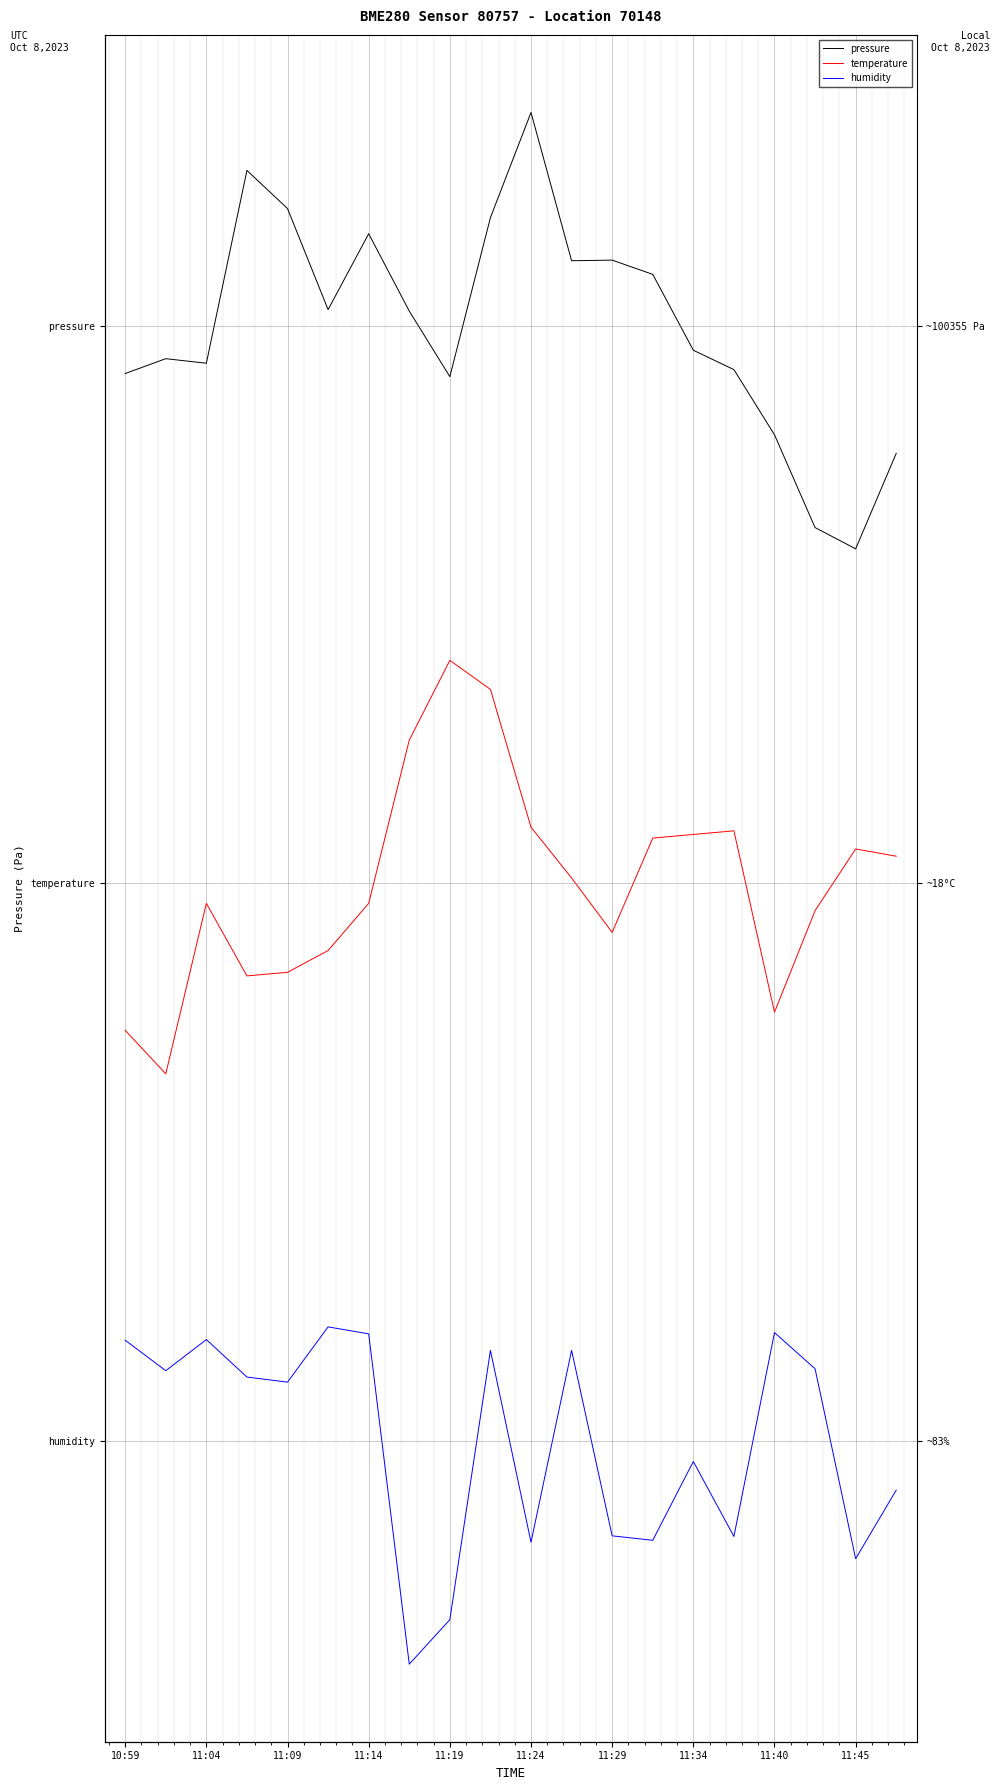

How many lines are shown in the chart?

3